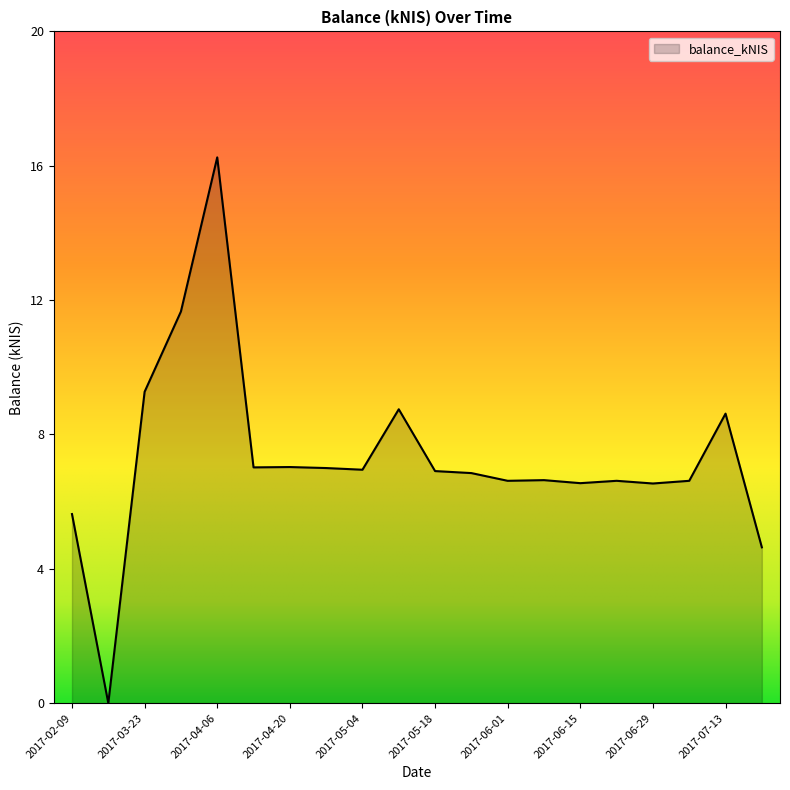

List the labels in order of value, largest first.

2017-04-06, 2017-03-30, 2017-03-23, 2017-05-11, 2017-07-13, 2017-04-20, 2017-04-13, 2017-04-27, 2017-05-04, 2017-05-18, 2017-05-25, 2017-06-08, 2017-06-01, 2017-06-22, 2017-07-06, 2017-06-15, 2017-06-29, 2017-02-09, 2017-07-20, 2017-02-16